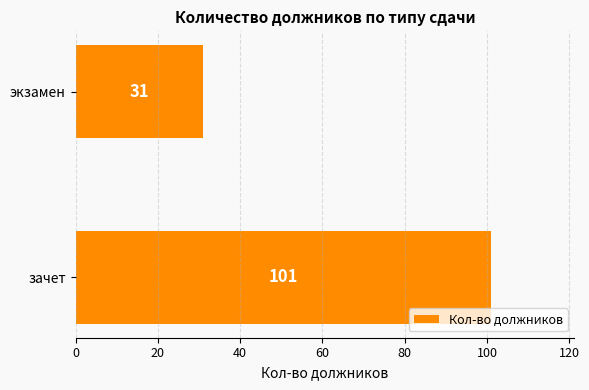

What is the smallest value displayed?

31